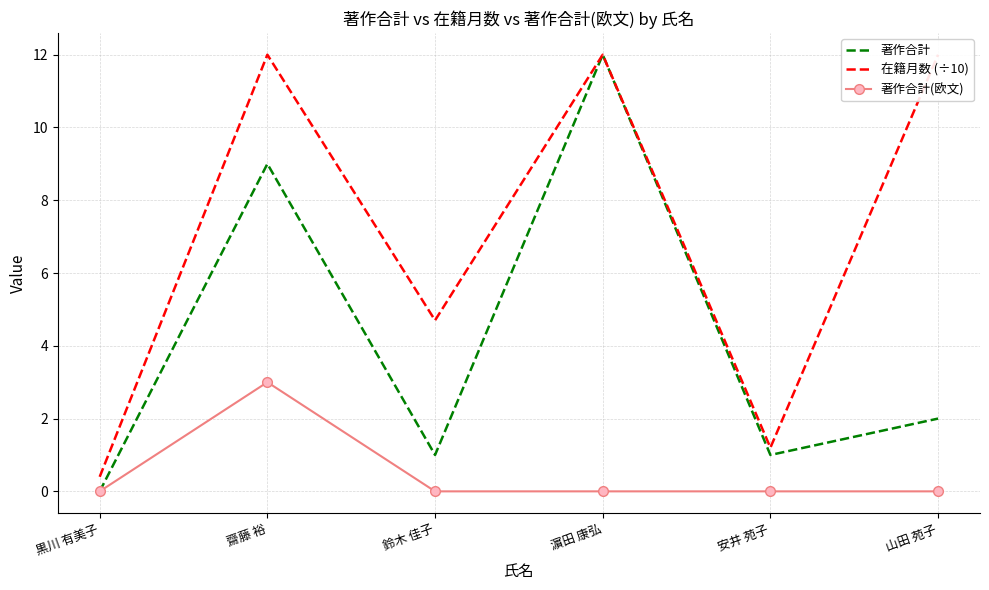

What is the average value of the 著作合計 series?

4.2